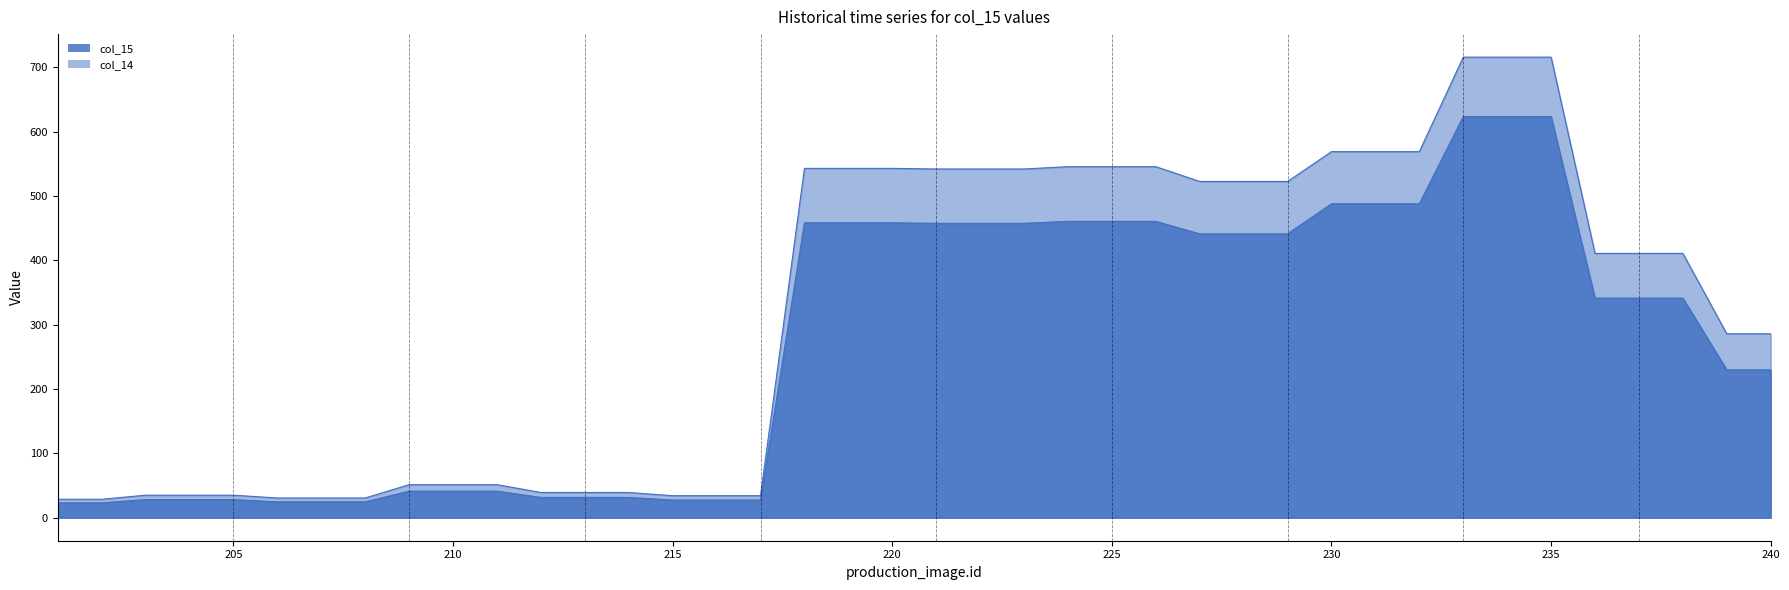

The chart shows a value of 41.3 at 209. True or false?

True